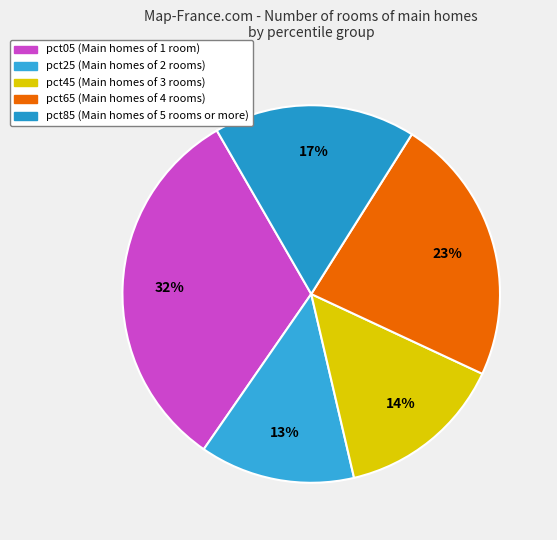

What is the largest slice in the pie chart?

pct05